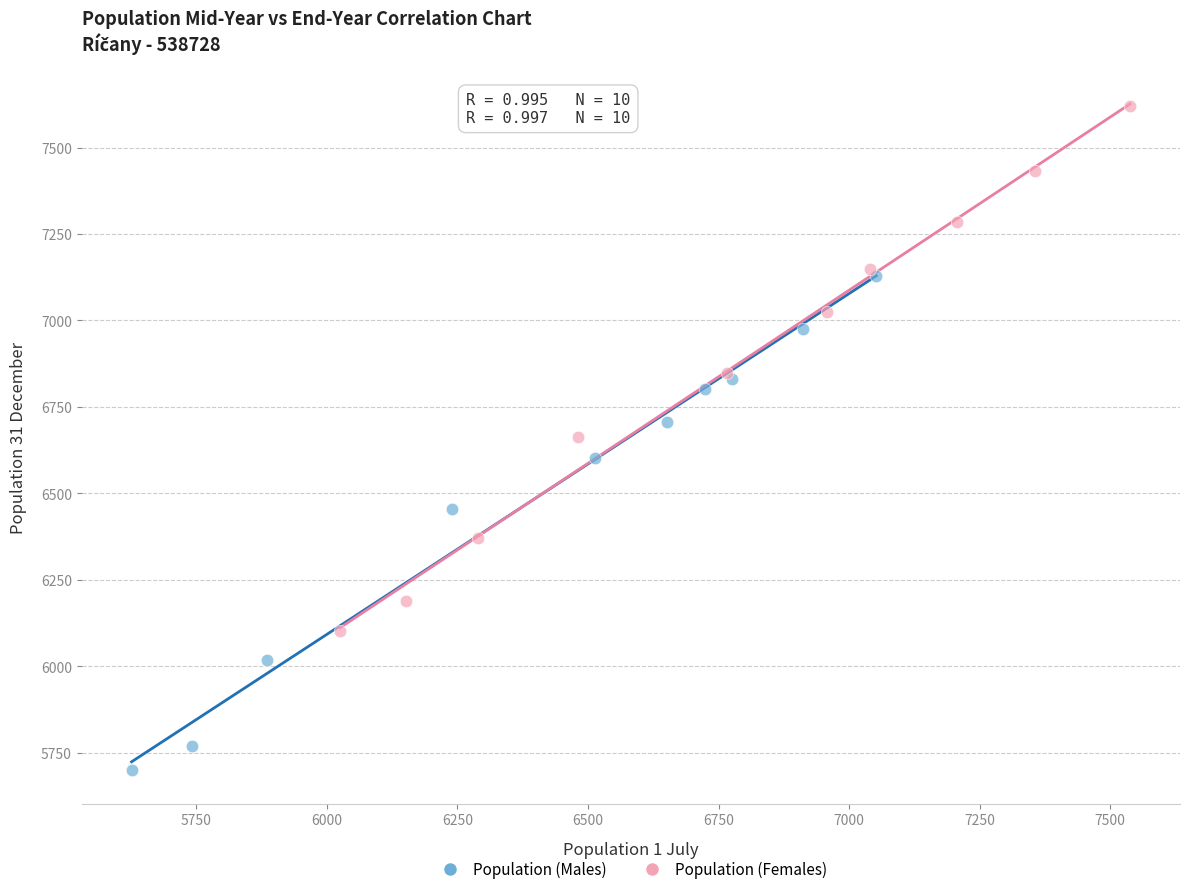

What are all the series names shown in the legend?

Population (Males), Population (Females)